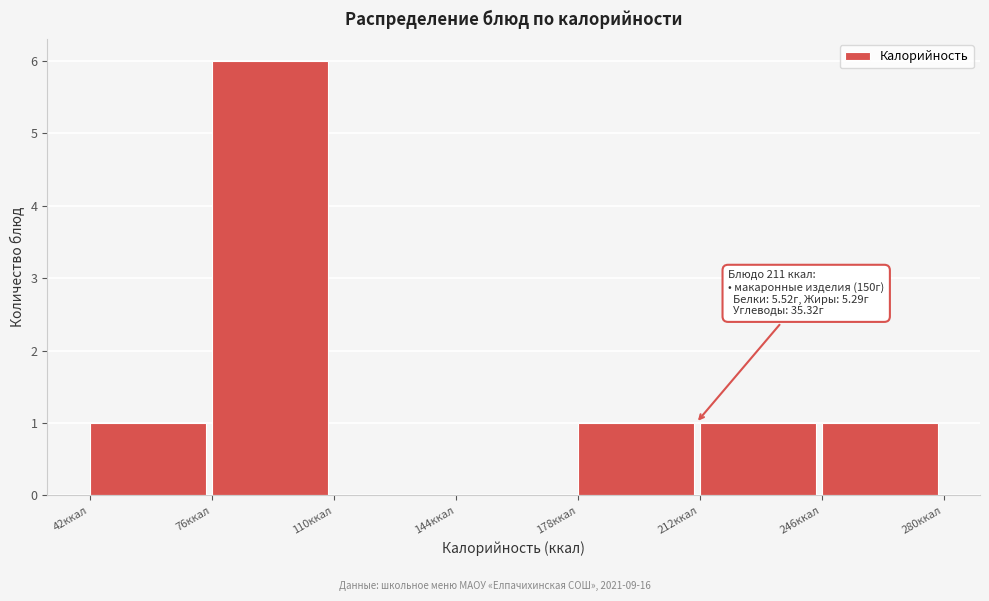

Over which range of the x-axis is the bar tallest?

75 to 110